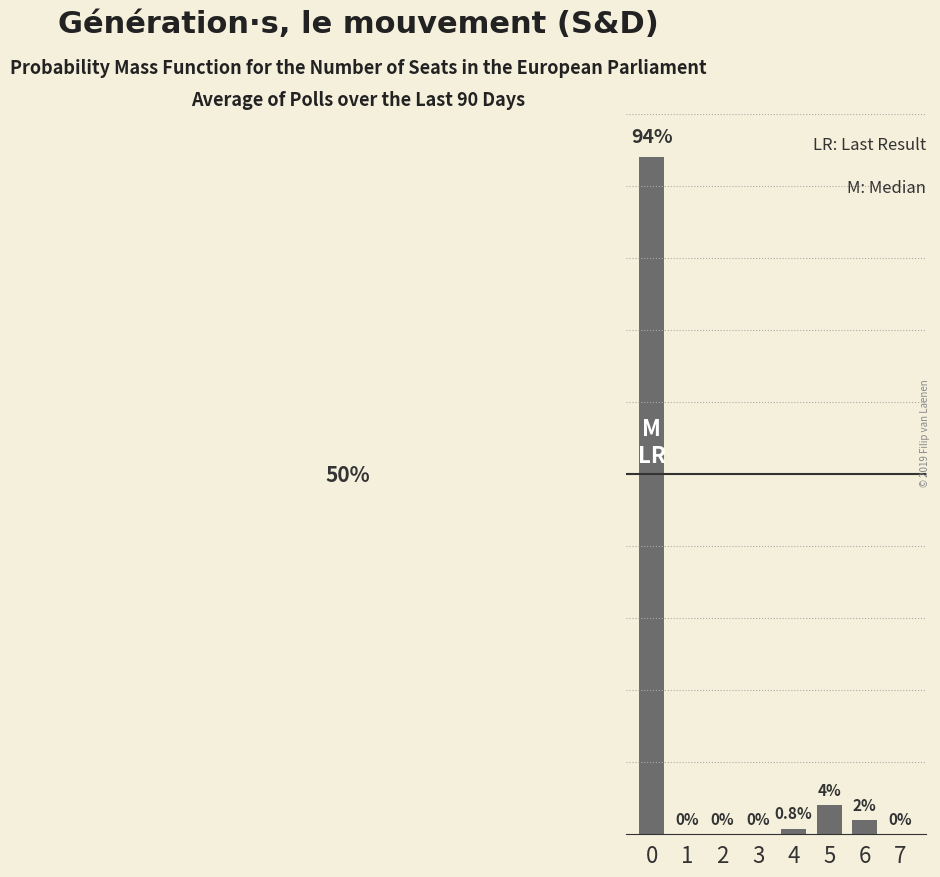

Rank the categories by value from lowest to highest.

1, 2, 3, 7, 4, 6, 5, 0